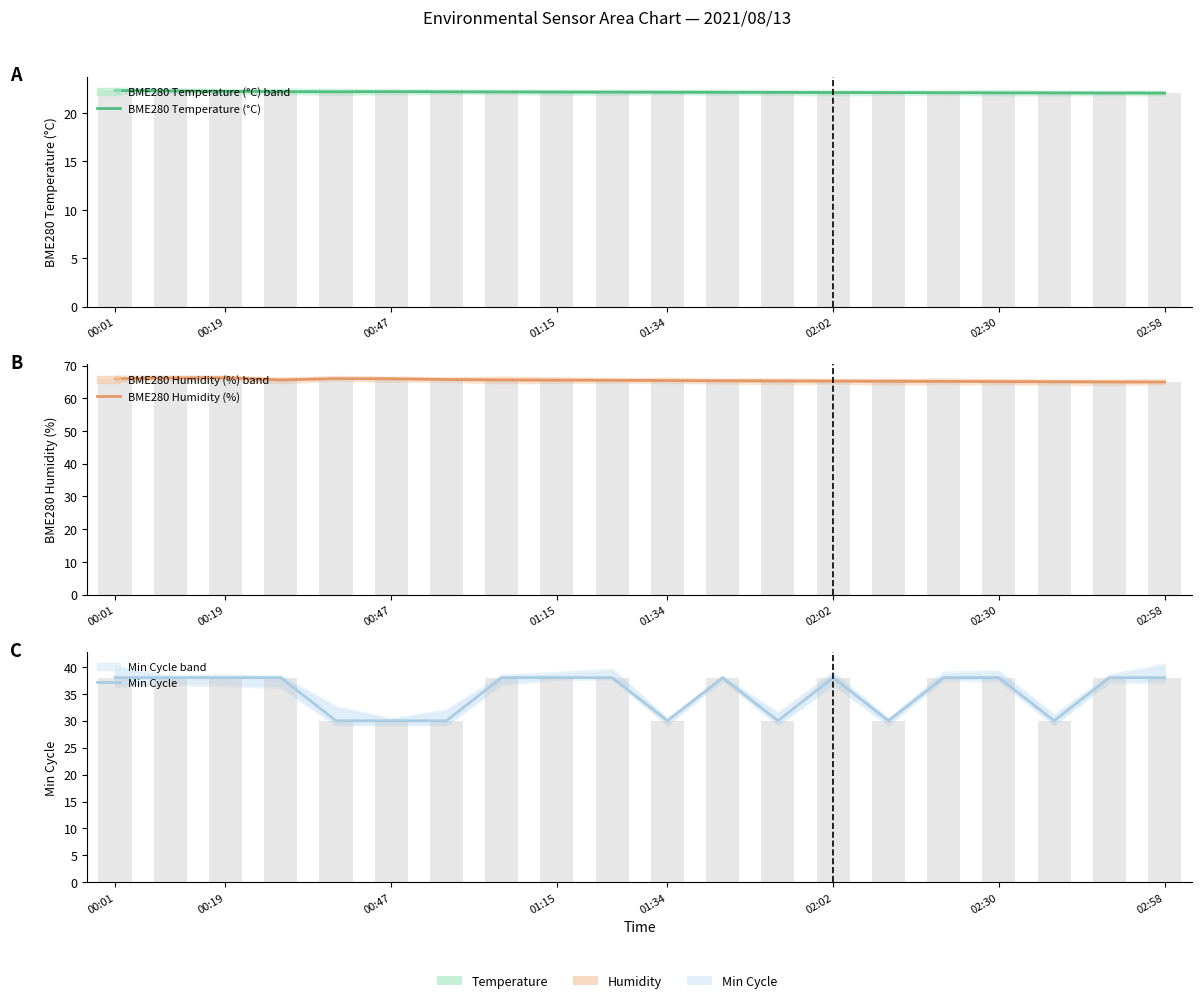

List the labels in order of Min Cycle value, largest first.

00:01, 00:19, 00:47, 01:15, 02:58, 8, 9, 11, 13, 15, 16, 18, 19, 01:34, 02:02, 02:30, 10, 12, 14, 17